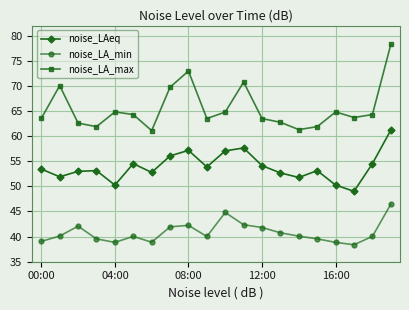

Which series has the widest spread of values?

noise_LA_max